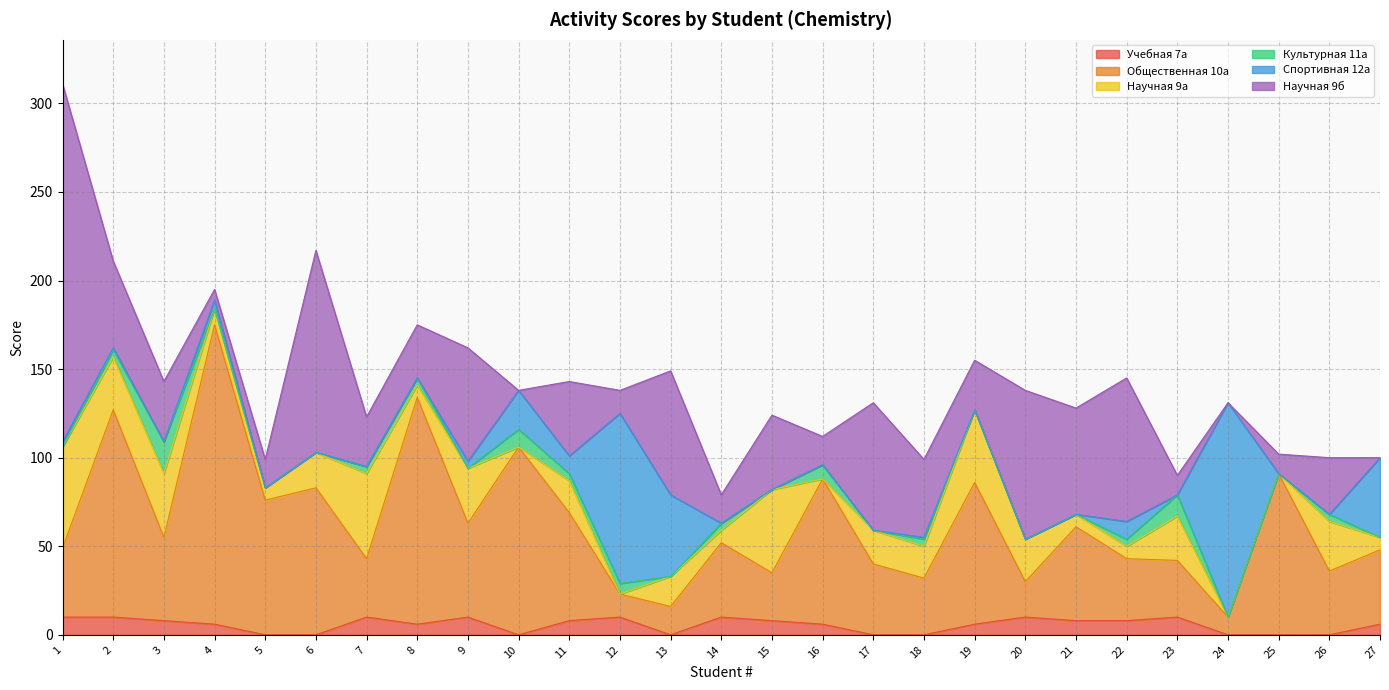

What is the total value across all series at 4?

195